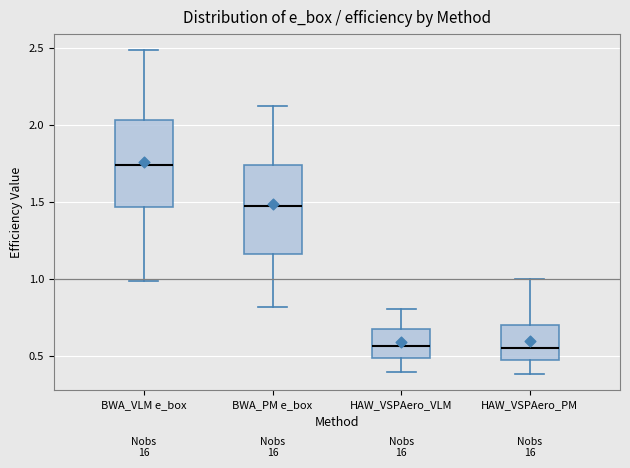

Where does the lower whisker of the box for HAW_VSPAero_PM end on the y-axis? The values are not printed on the chart, so give them approximately, as read against the axis.

0.40